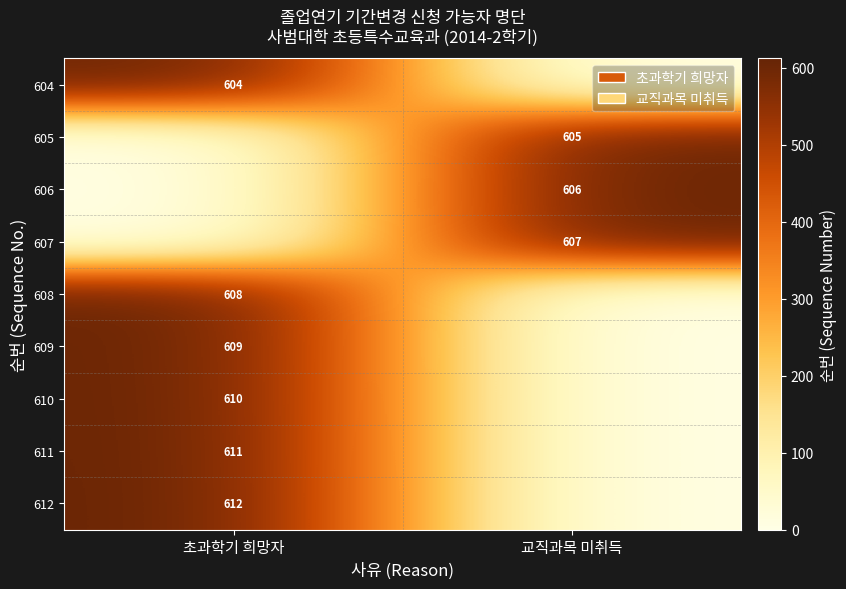

The value of 604 at 초과학기 희망자 is 313. True or false?

False